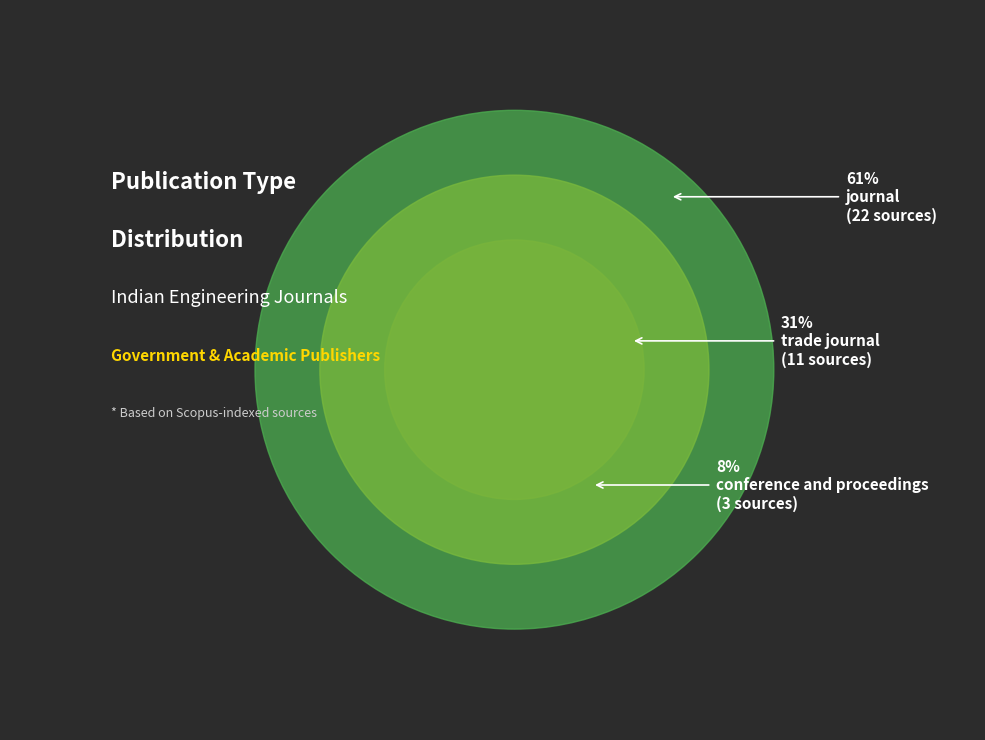

Rank the categories by value from highest to lowest.

journal, trade journal, conference and proceedings